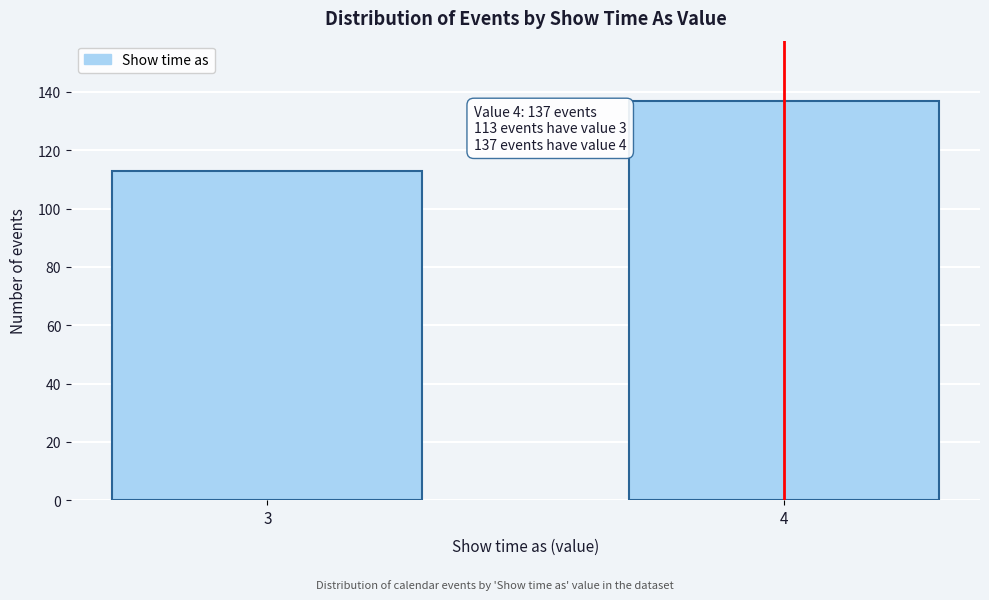

Reading left to right, extract all data points from this chart.

3=113	4=137